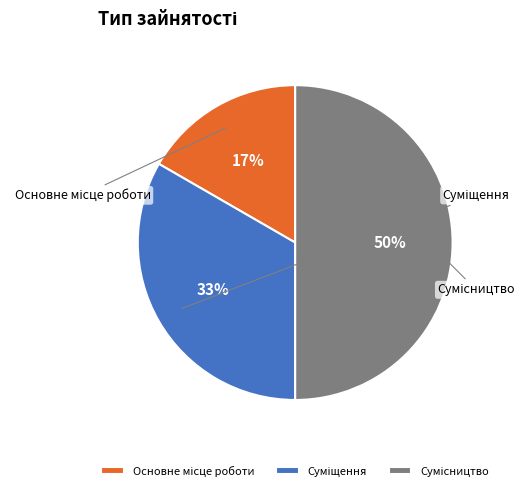

Does Основне місце роботи represent more than half of the total?

No